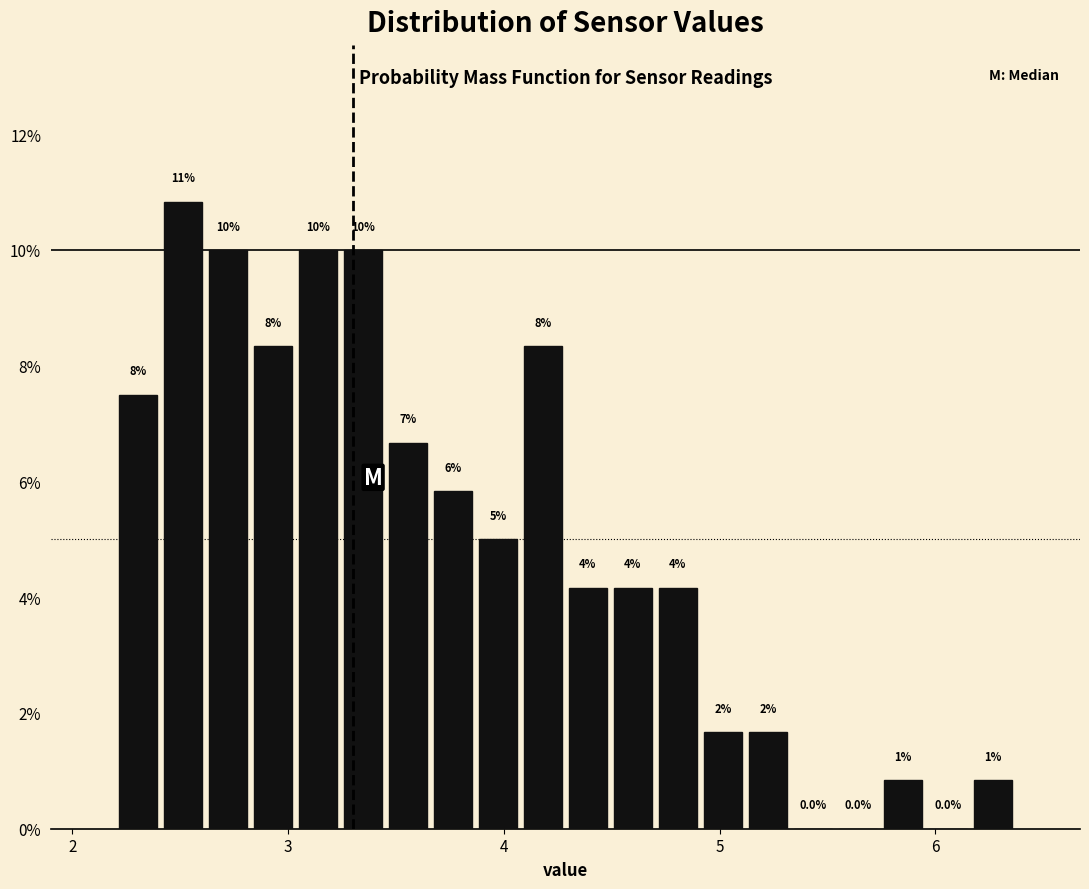

Around what value on the x-axis is the tallest bar? Give the approximate position of its centre, as read against the axis.

2.5